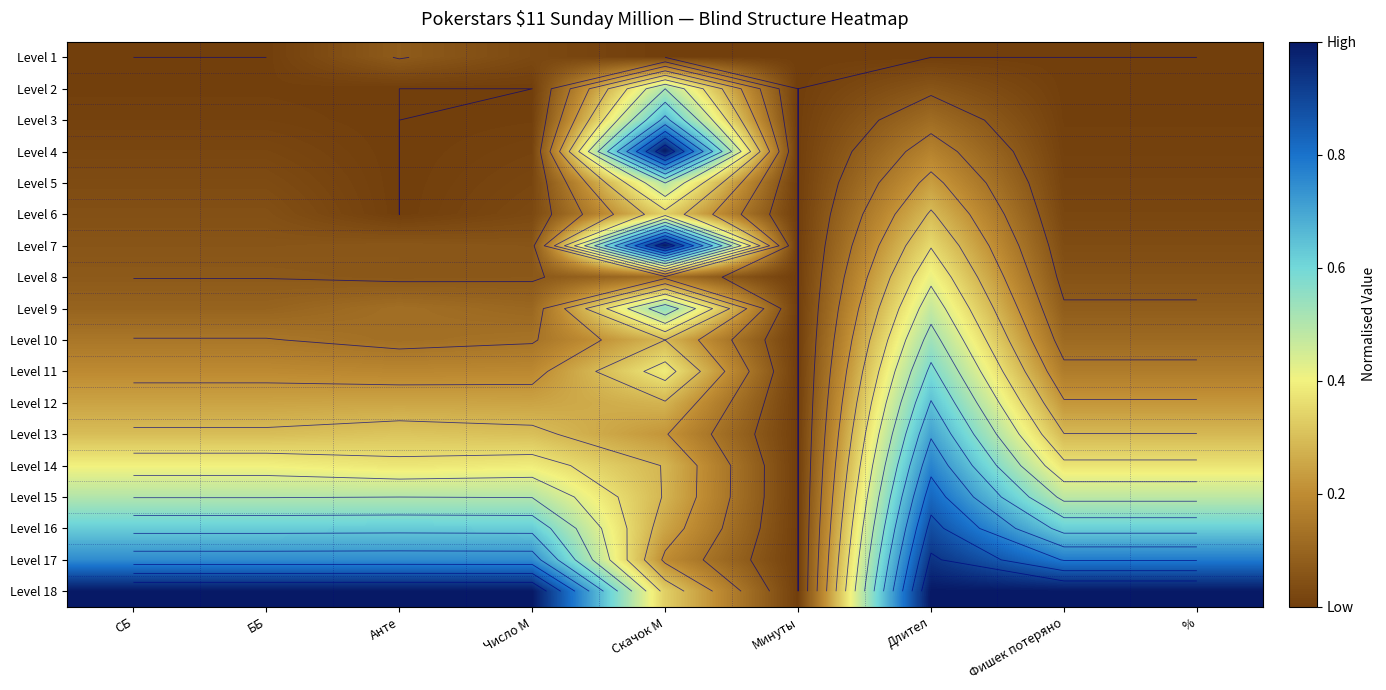

The value of Level 3 at % is 0.0. True or false?

False